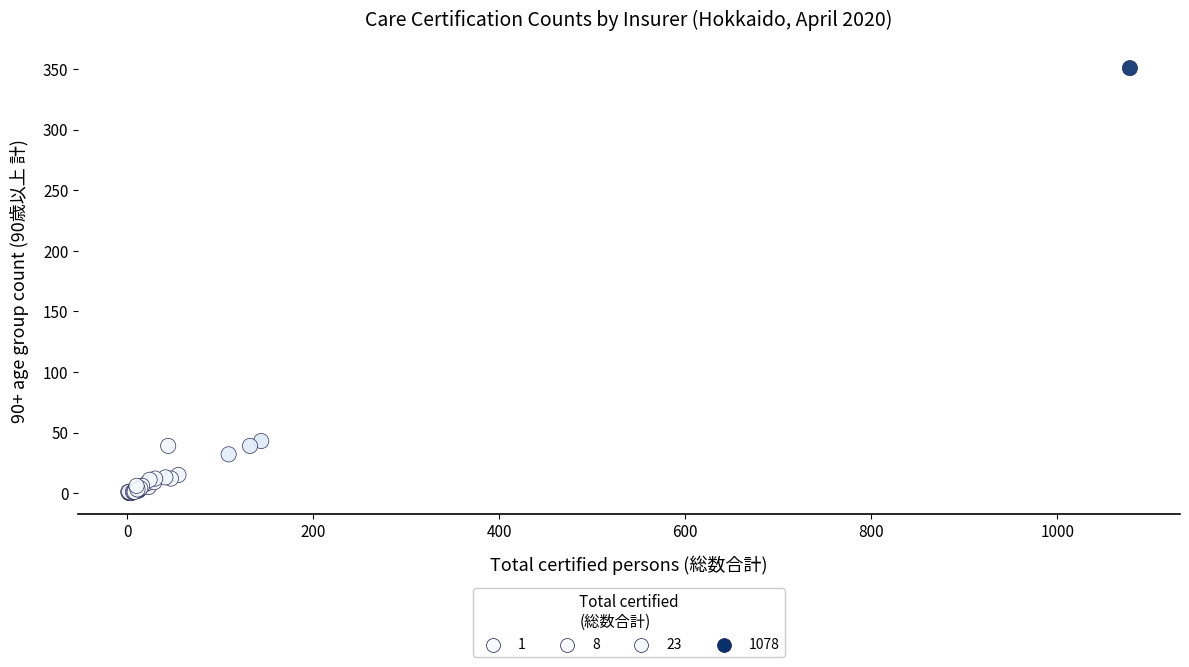

What Y value in the scatter plot is closest to 175?

43